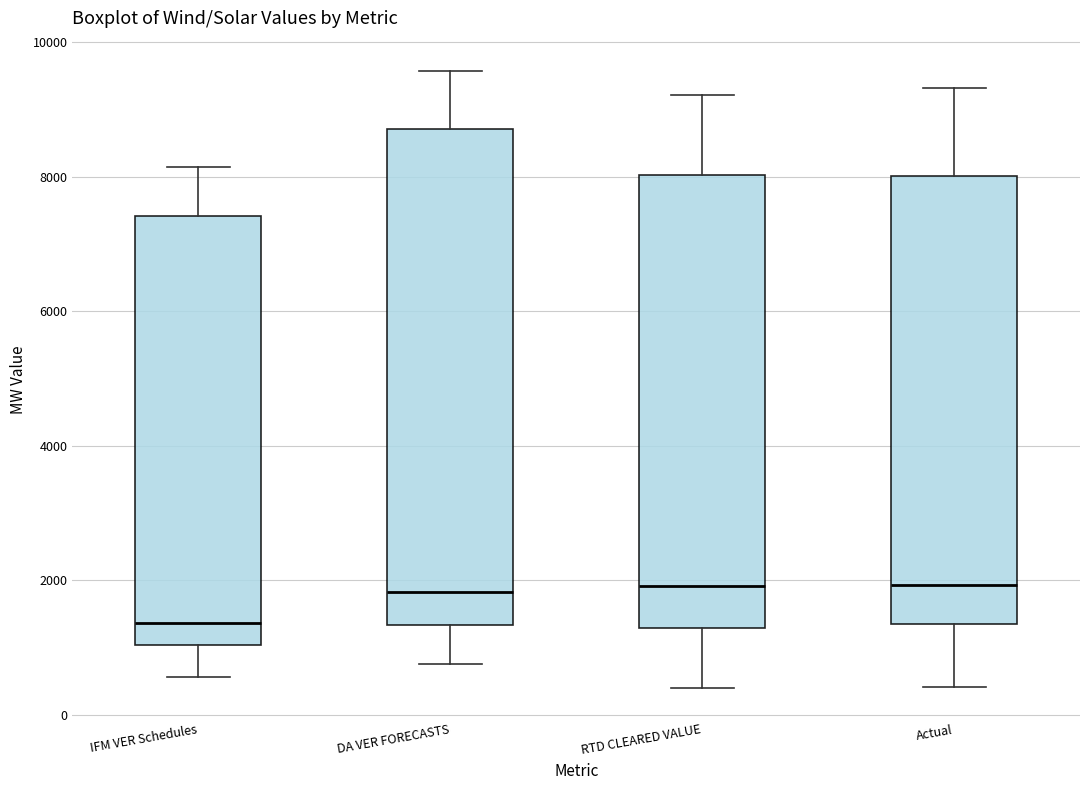

Reading left to right, read every box against the y-axis: the position of its median line, the range the box covers, and the ends of its whiskers. The values are not printed on the chart, so give them approximately, as read against the axis.

IFM VER Schedules: median 1400, box 1000 to 7400, whiskers 600 to 8200
DA VER FORECASTS: median 1800, box 1400 to 8800, whiskers 800 to 9600
RTD CLEARED VALUE: median 2000, box 1200 to 8000, whiskers 400 to 9200
Actual: median 2000, box 1400 to 8000, whiskers 400 to 9400